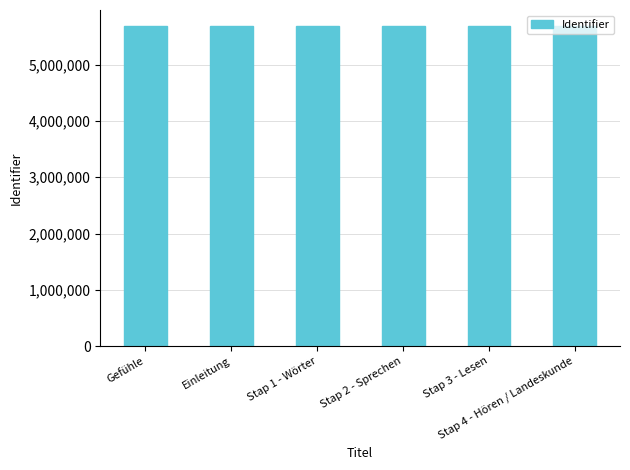

What is the average value?

5687476